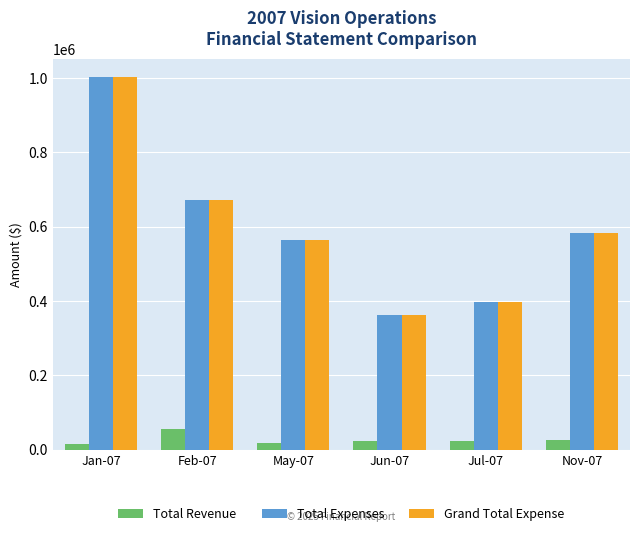

What is the difference between the highest and lowest values at Jun-07?

341026.8